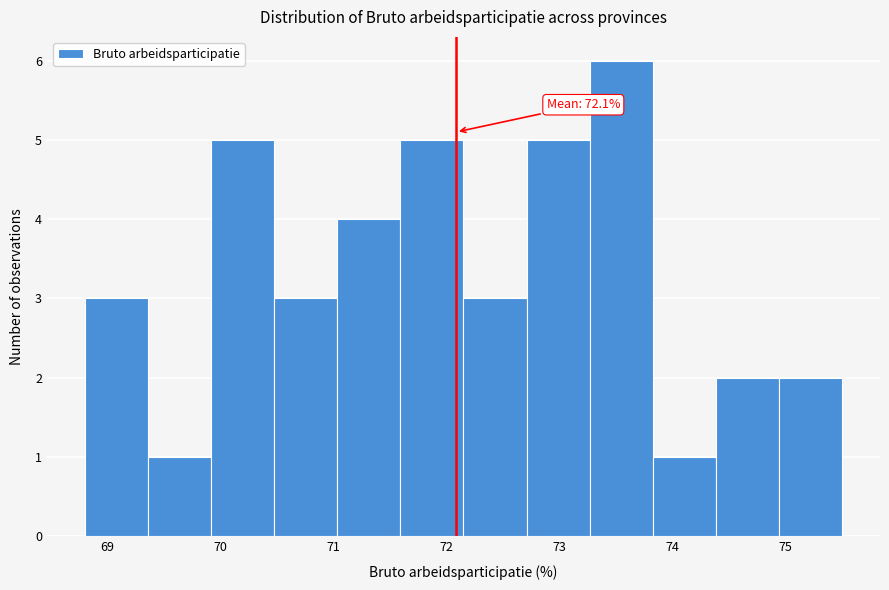

Which range on the x-axis has the tallest bar?

73.3 to 73.8